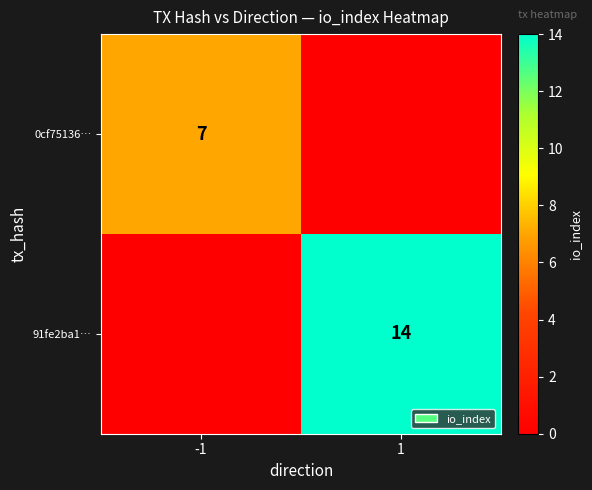

Is it true that 0cf75136… equals 12 at -1?

False